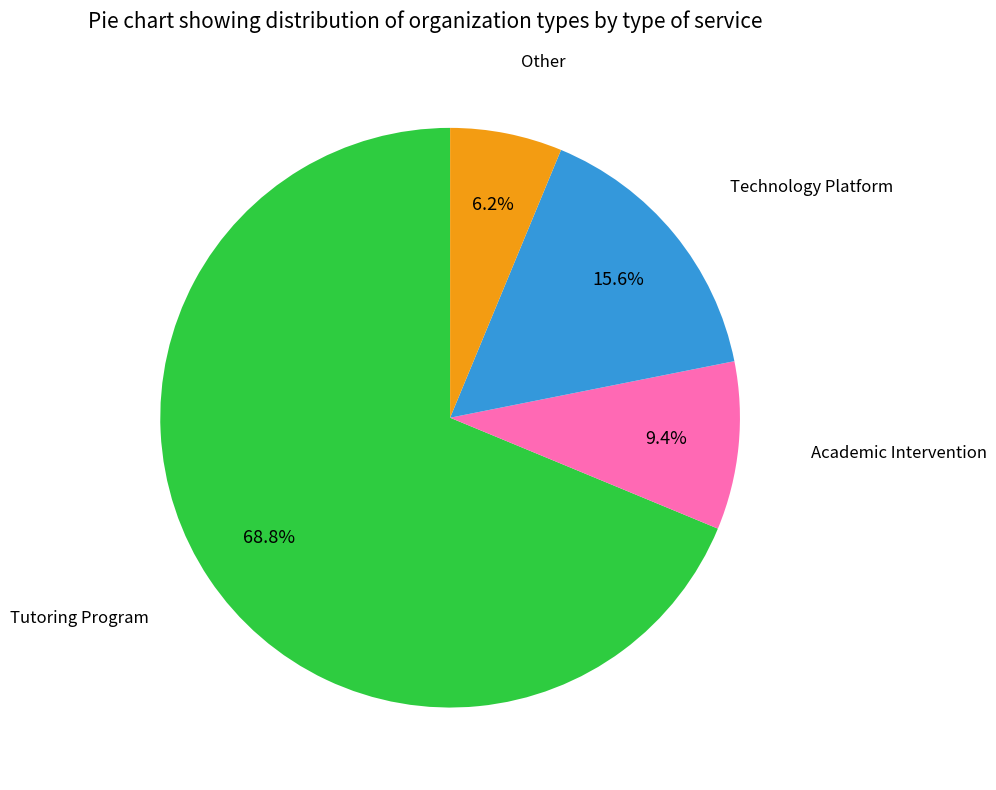

Is there any slice that represents more than half of the pie?

Yes